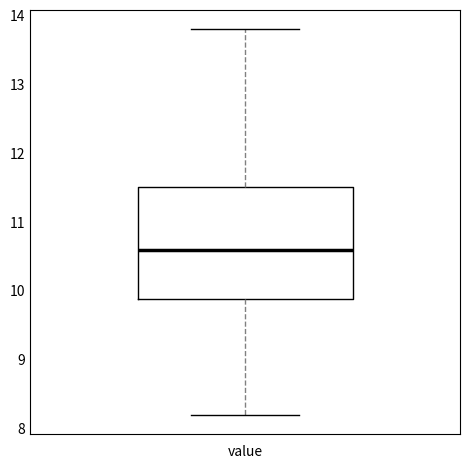

Read this box plot against the y-axis: the position of the median line, the range covered by the box, and the ends of both whiskers. The values are not printed on the chart, so give them approximately, as read against the axis.

median 10.6, box 9.9 to 11.5, whiskers 8.2 to 13.8